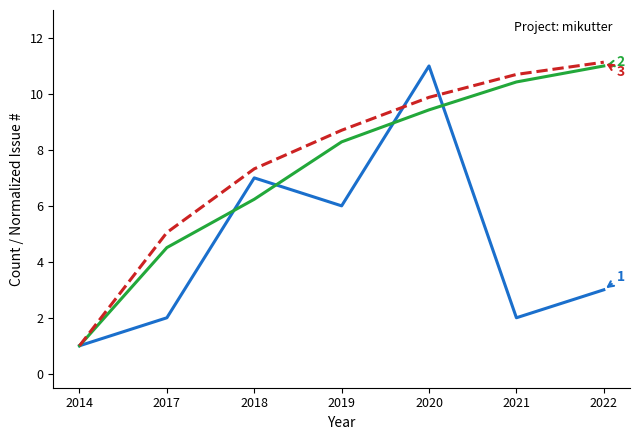

At which category is the sum across all series the highest?

2020